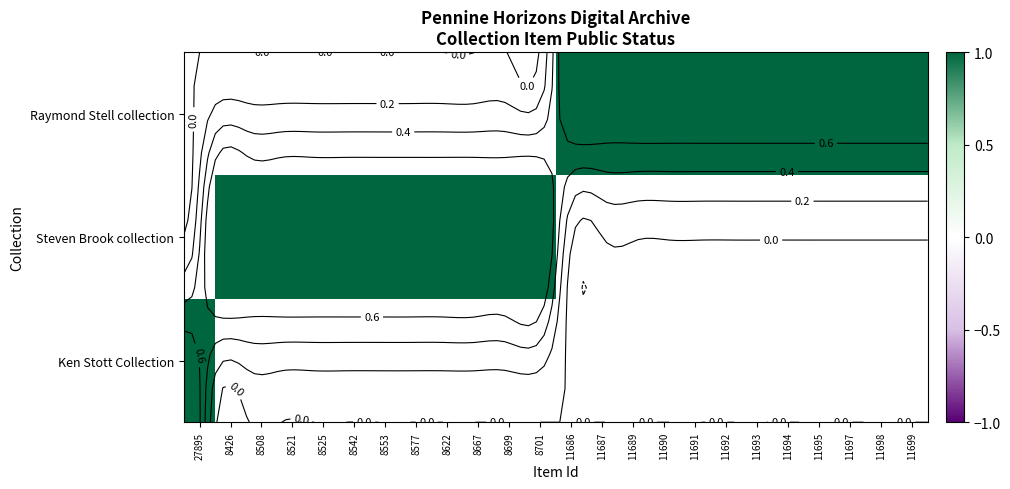

How many categories are shown in the chart?

24